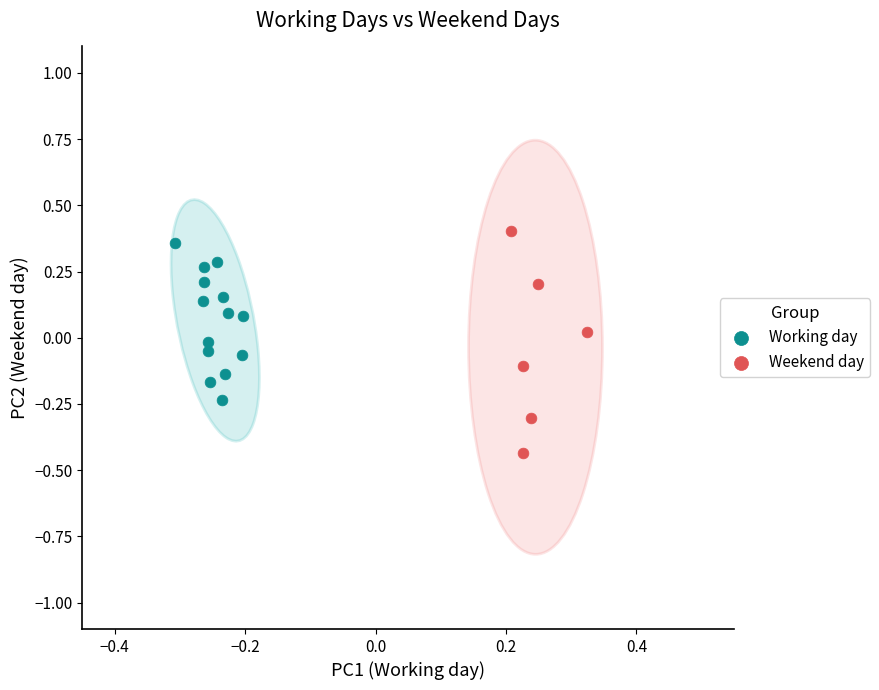

What are all the series names shown in the legend?

Working day, Weekend day